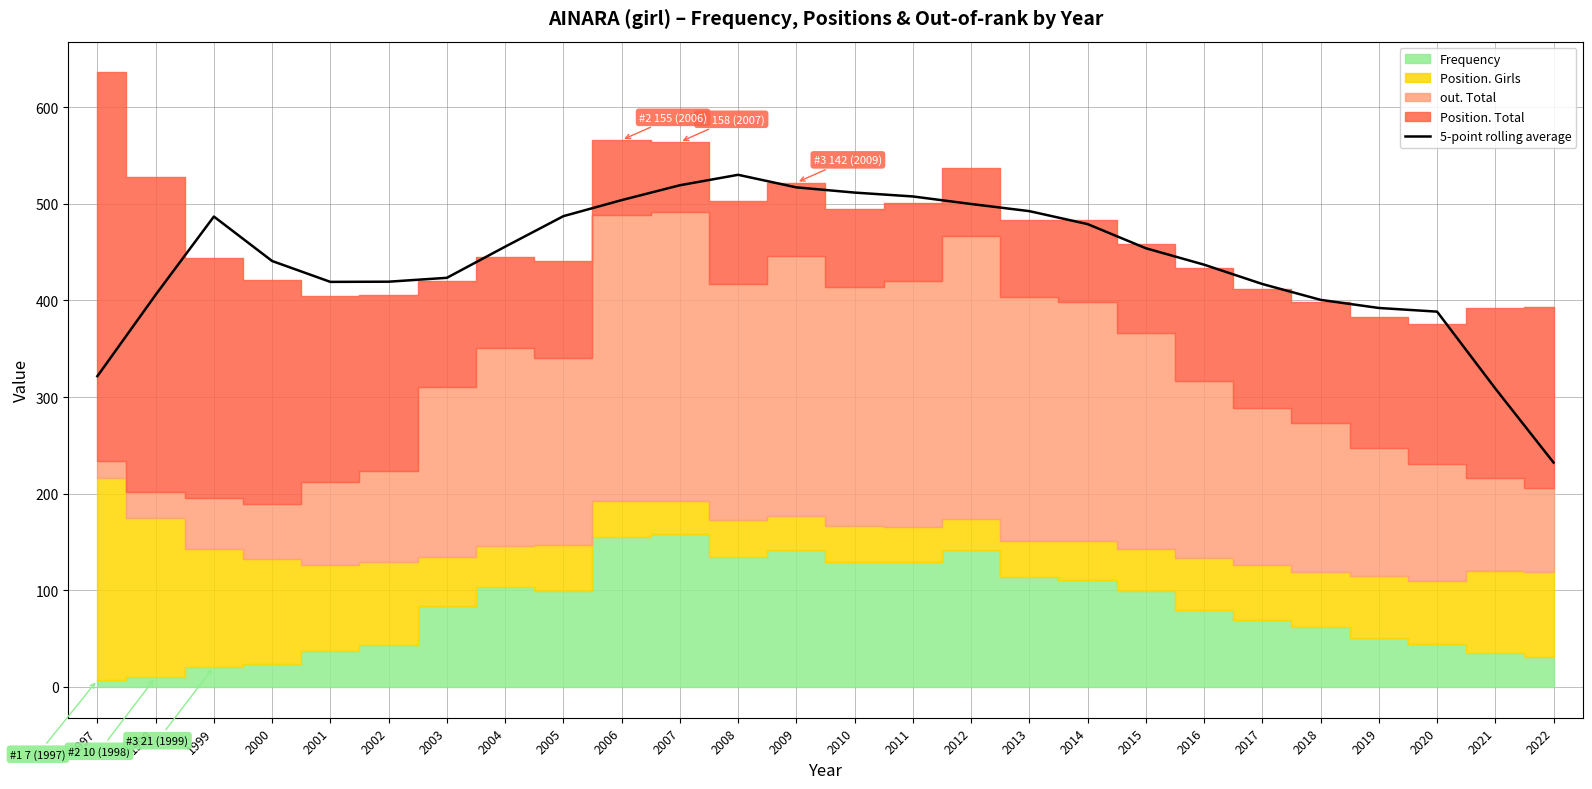

True or false: 5-point rolling average has a value of 554.3 at 2002.

False